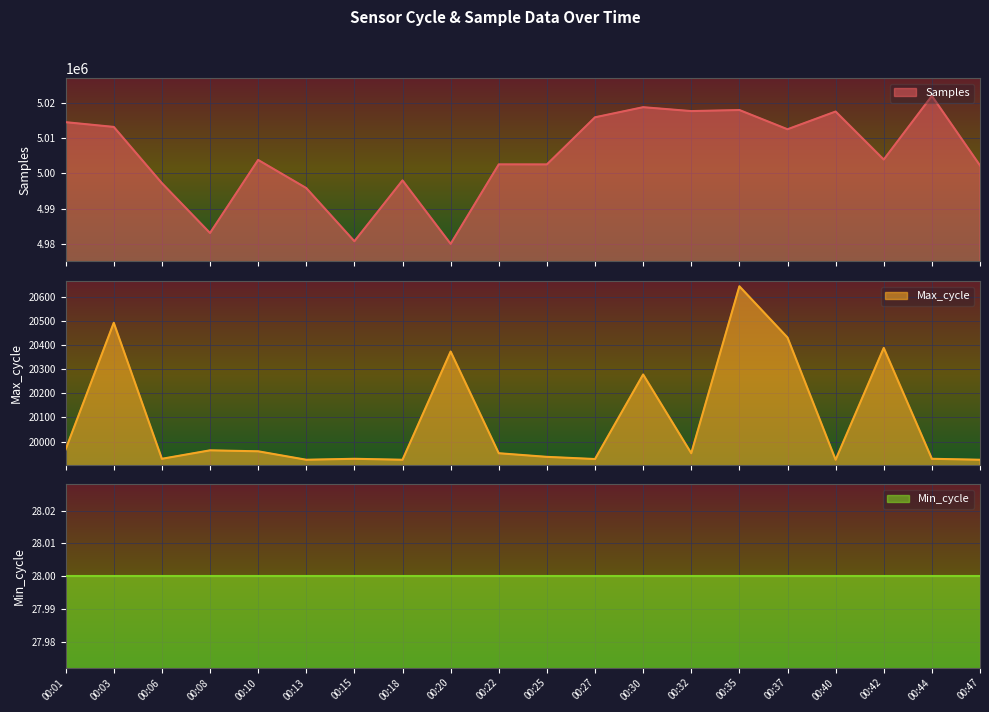

What is the smallest value displayed?

19925